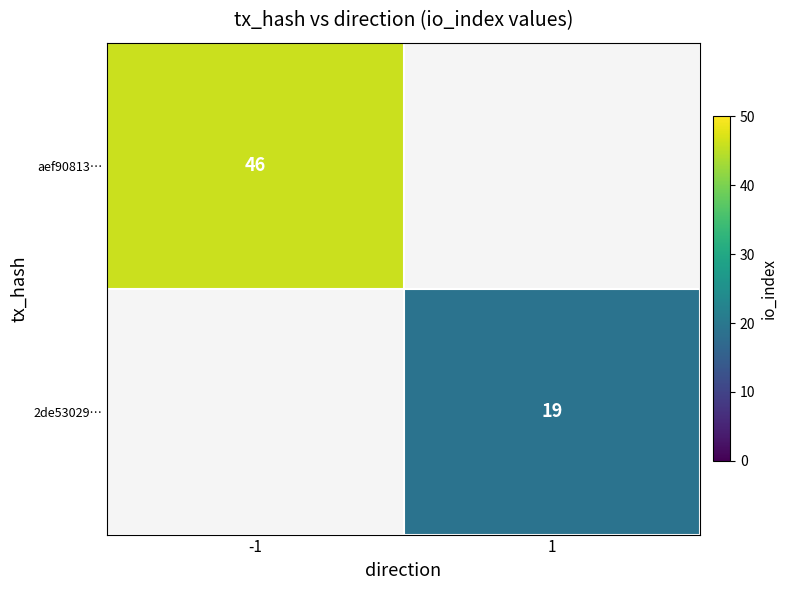

True or false: aef90813… has a value of 22 at -1.

False